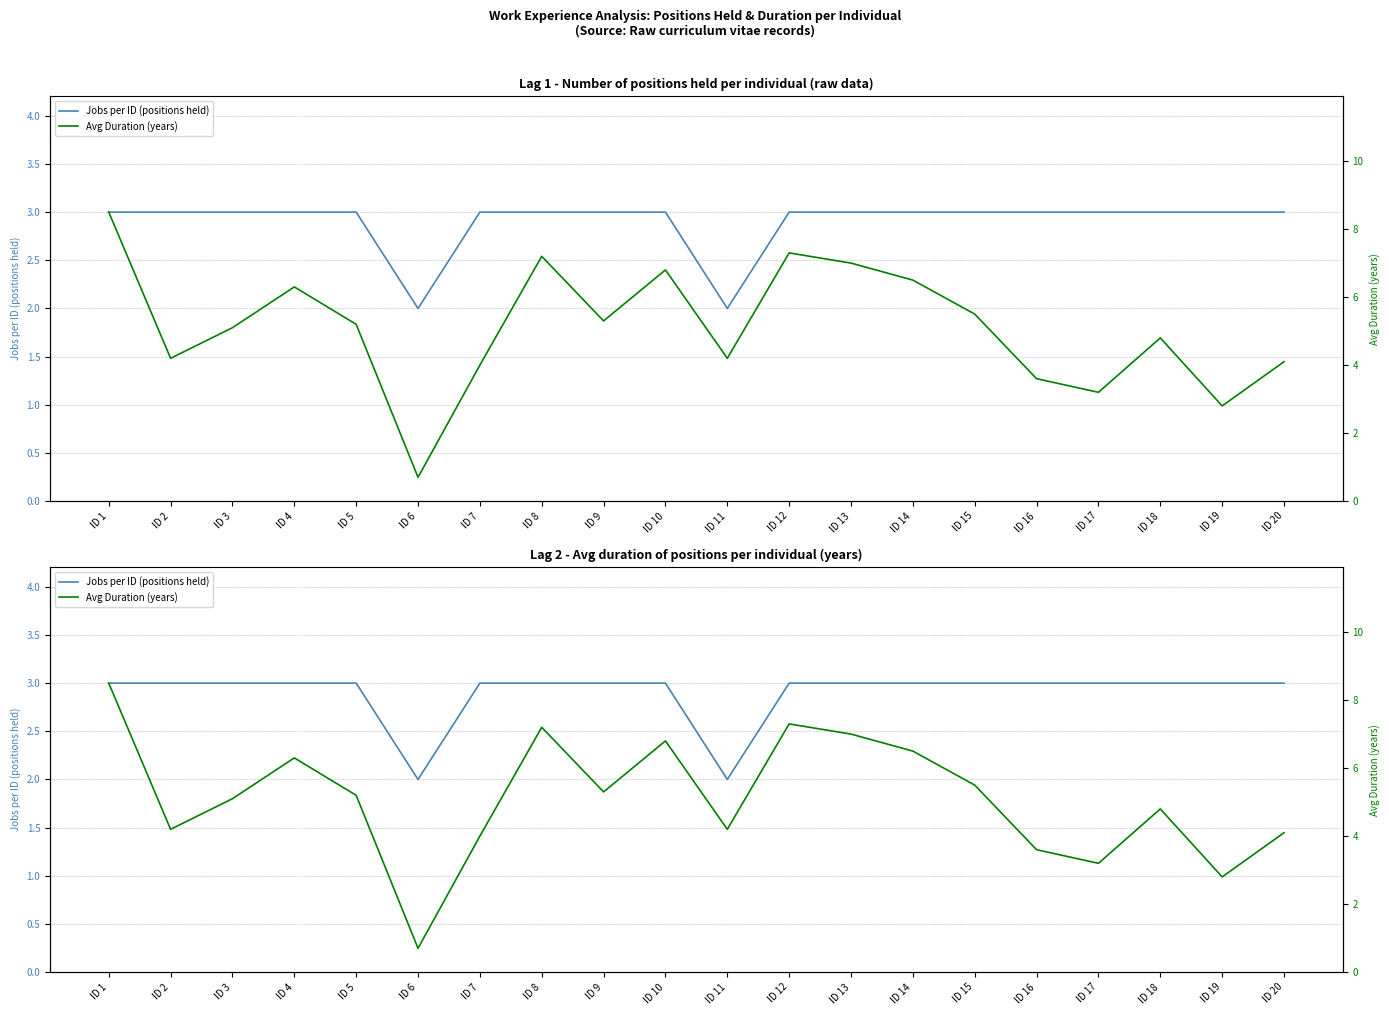

What is the value of the Avg Duration (years) point at the 10th from the left?

6.8